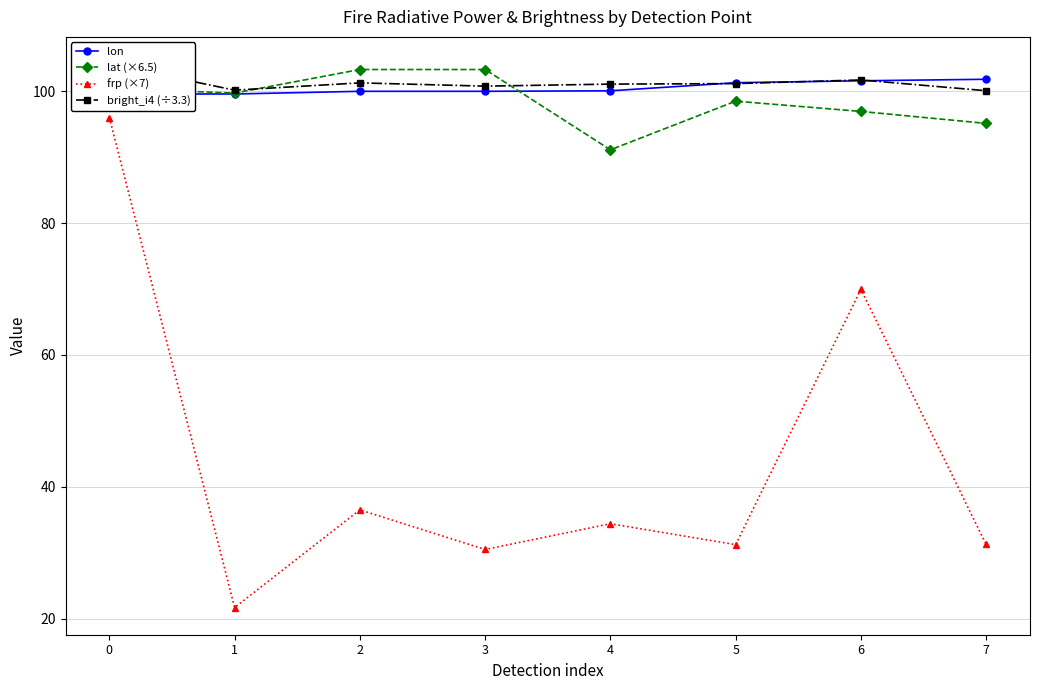

Rank the series at 0 from lowest to highest value.

frp (×7), lon, lat (×6.5), bright_i4 (÷3.3)